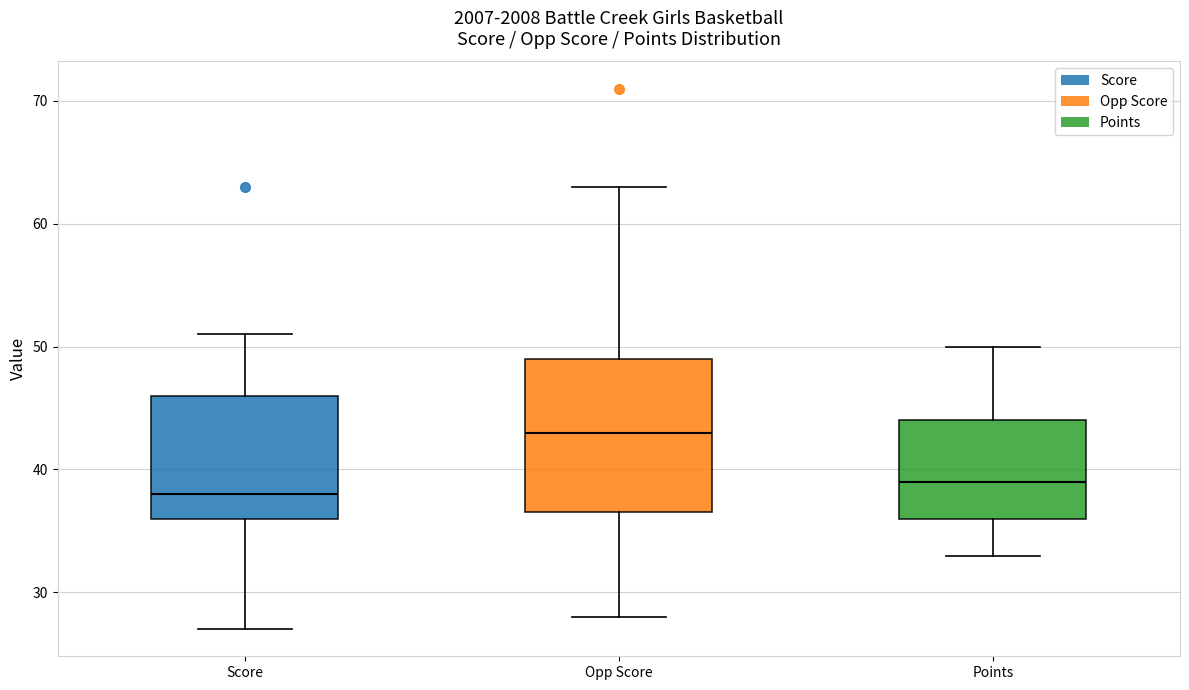

Where does the median line of the box for Opp Score sit on the y-axis? The values are not printed on the chart, so give them approximately, as read against the axis.

43